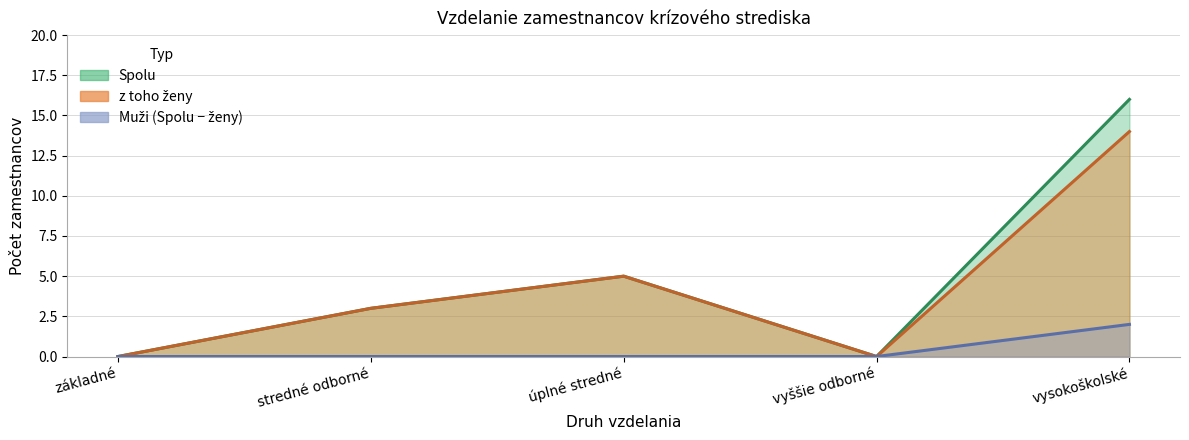

List the series in order of their overall mean, lowest first.

z toho ženy, Spolu